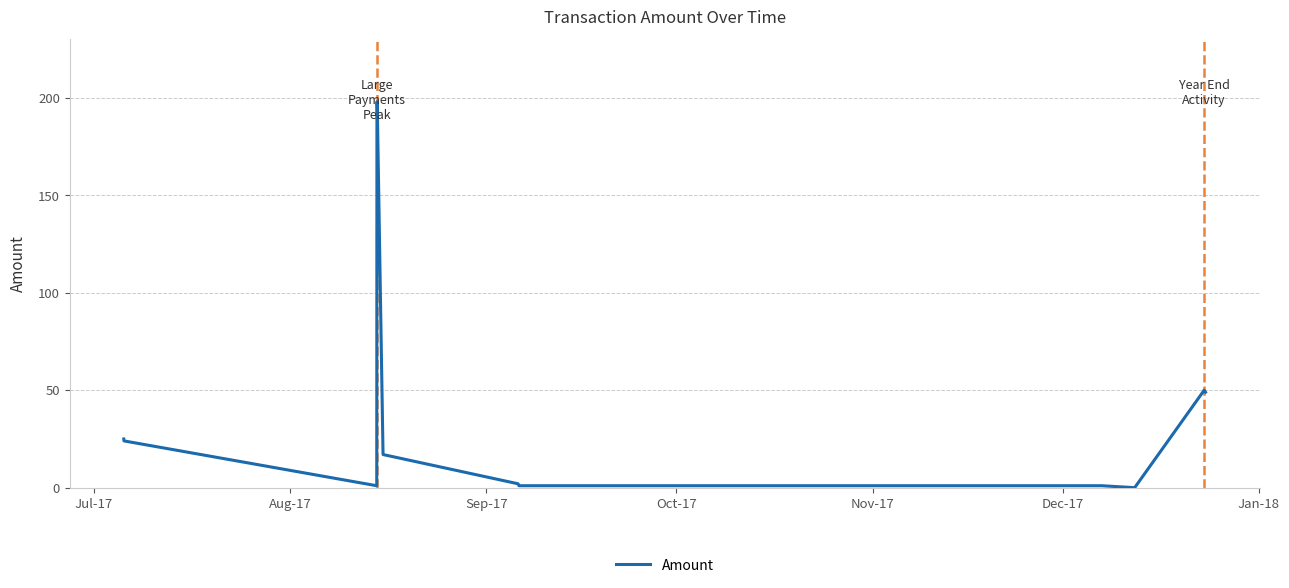

What is the difference between the maximum and minimum values?

198